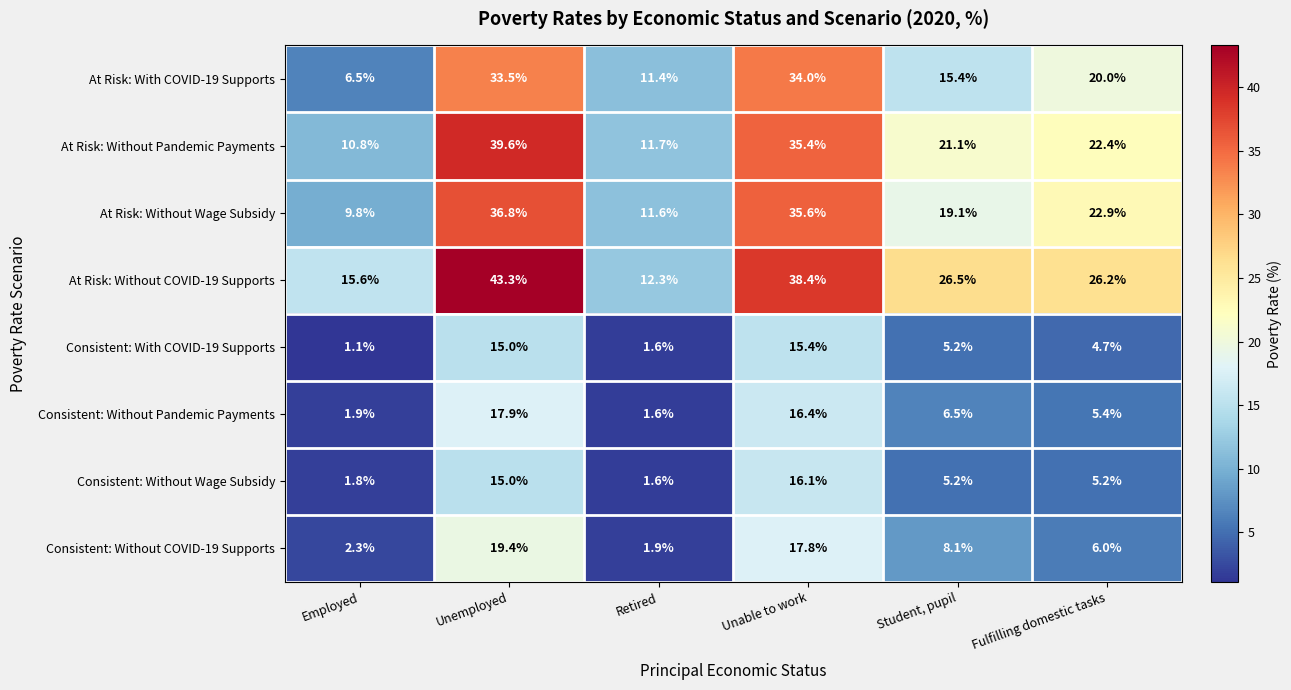

Which series has the largest range (max minus min)?

At Risk: Without COVID-19 Supports